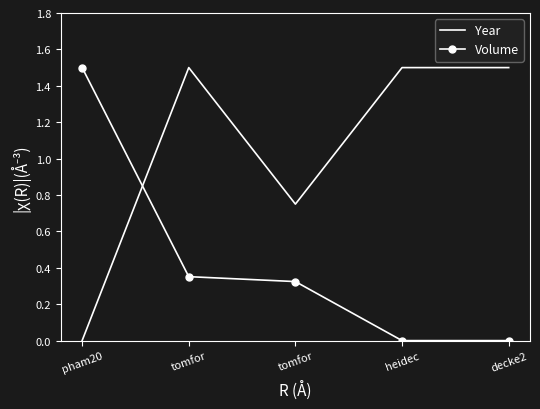

What is the sum of the Year values at decke2 and pham20?

1.5